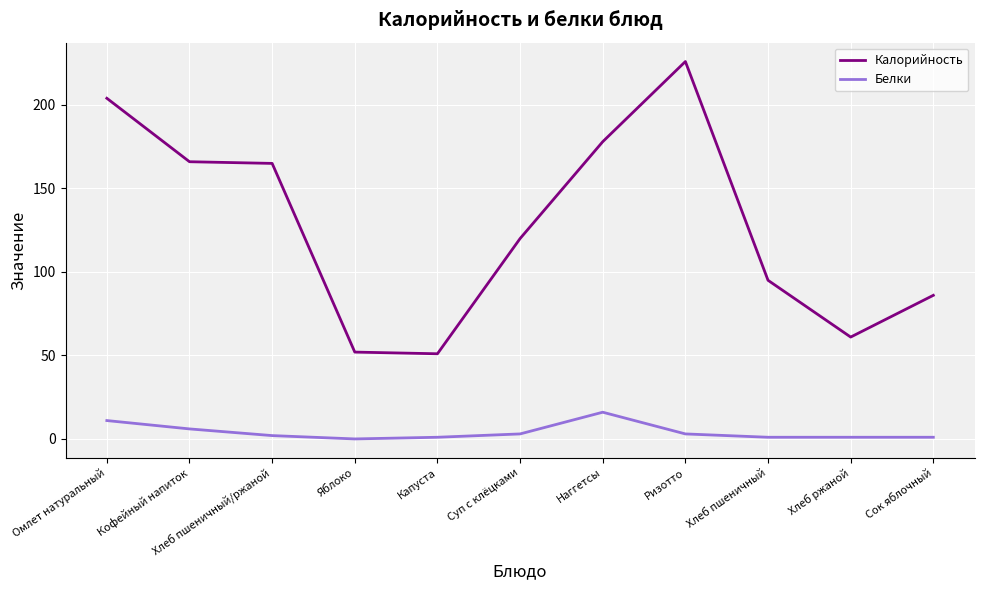

At Хлеб пшеничный/ржаной, list the series in order from largest to smallest.

Калорийность, Белки